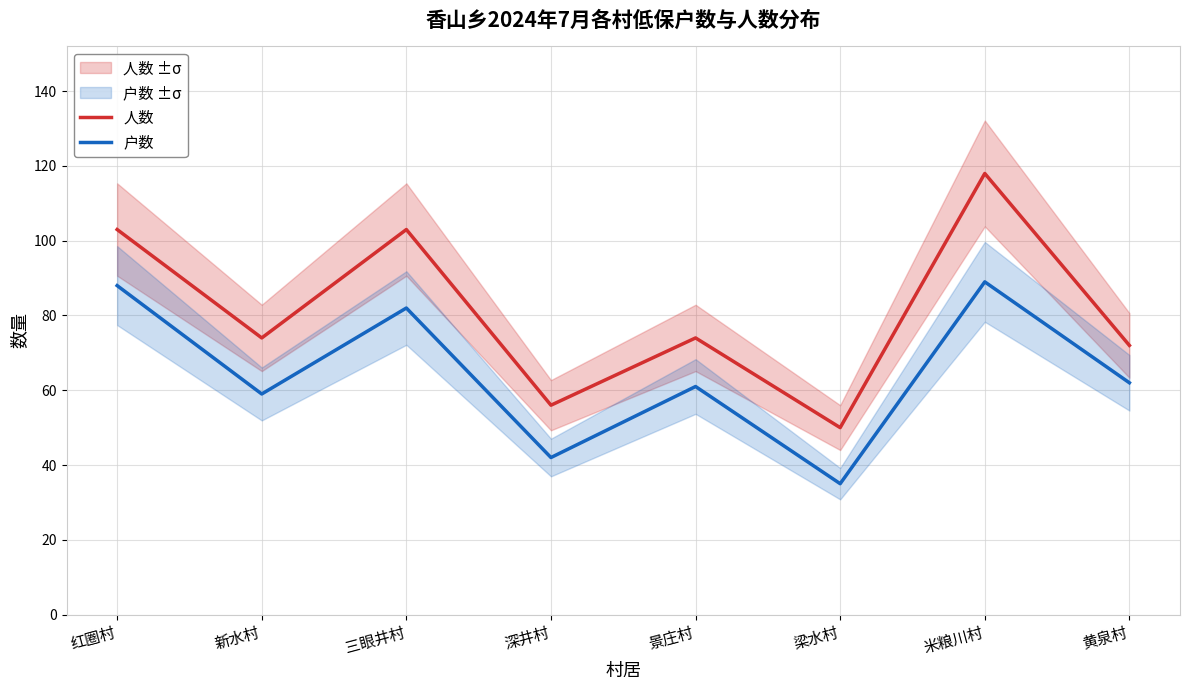

How many interior local peaks does the 人数 series have?

3